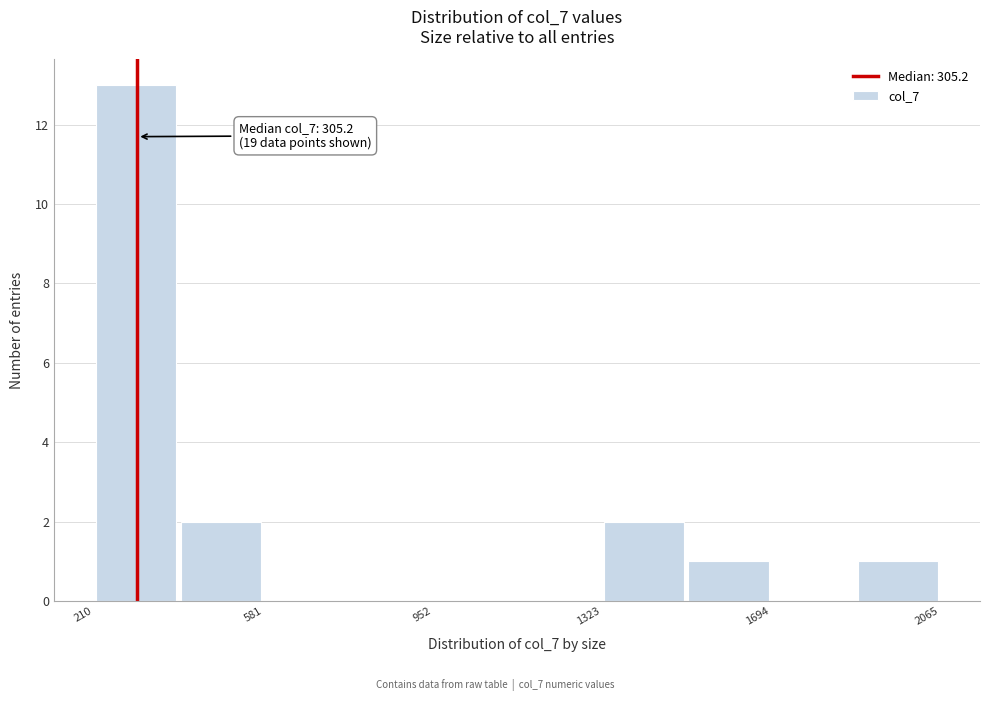

Around what value on the x-axis is the tallest bar? Give the approximate position of its centre, as read against the axis.

300